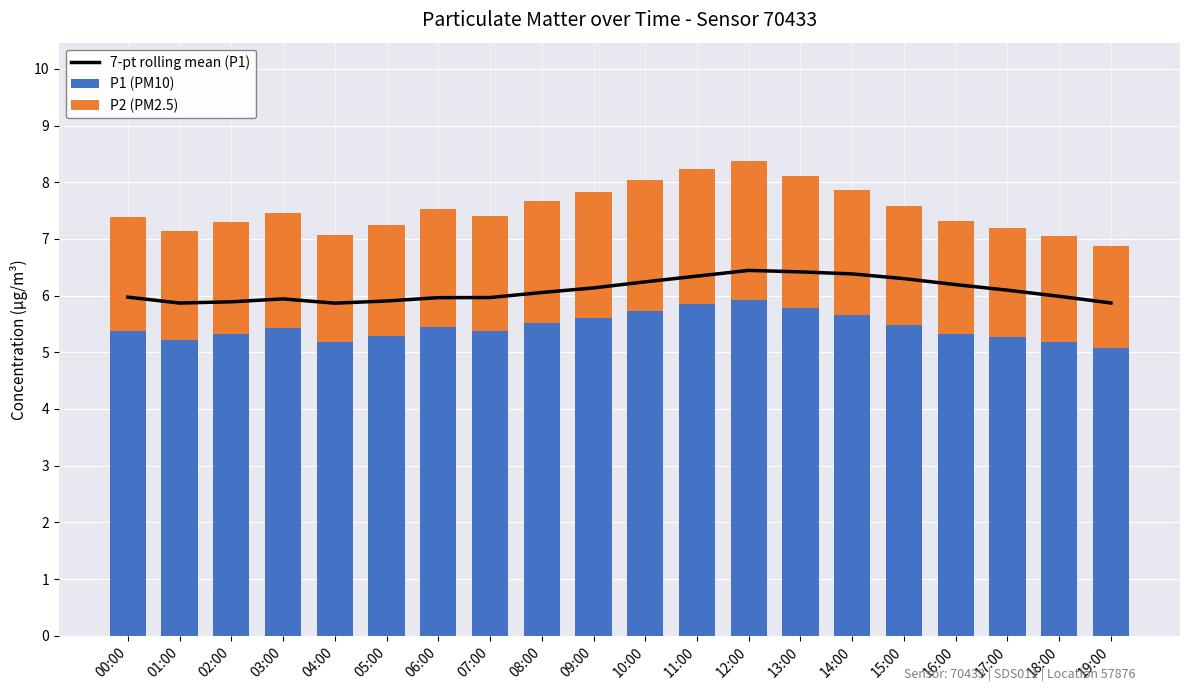

Is it true that 7-pt rolling mean (P1) equals 5.9 at 02:00?

True